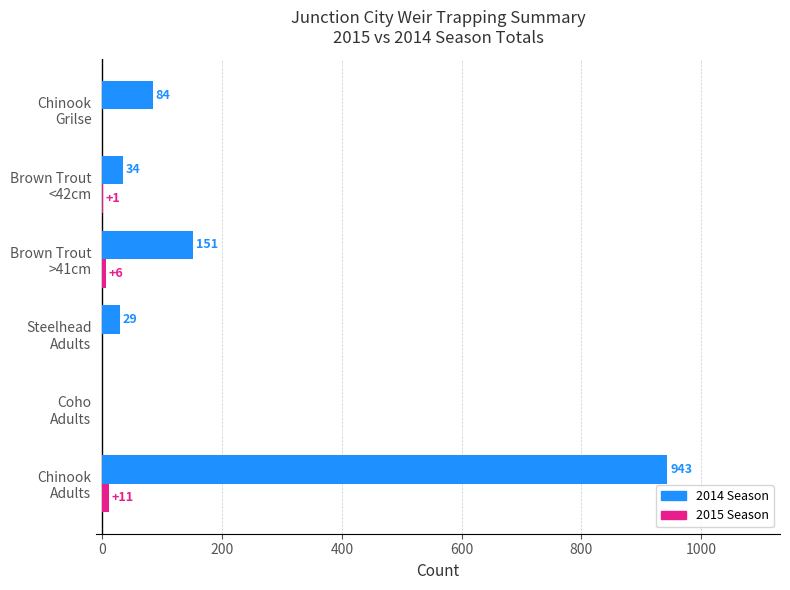

Which series has the largest total across all categories?

2014 Season